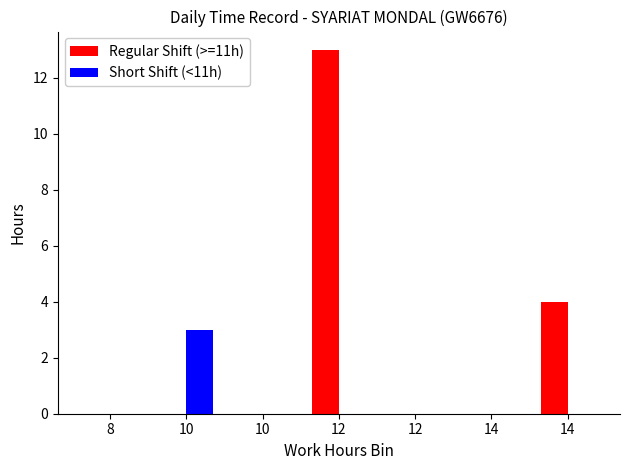

How many distinct data groups are displayed?

2